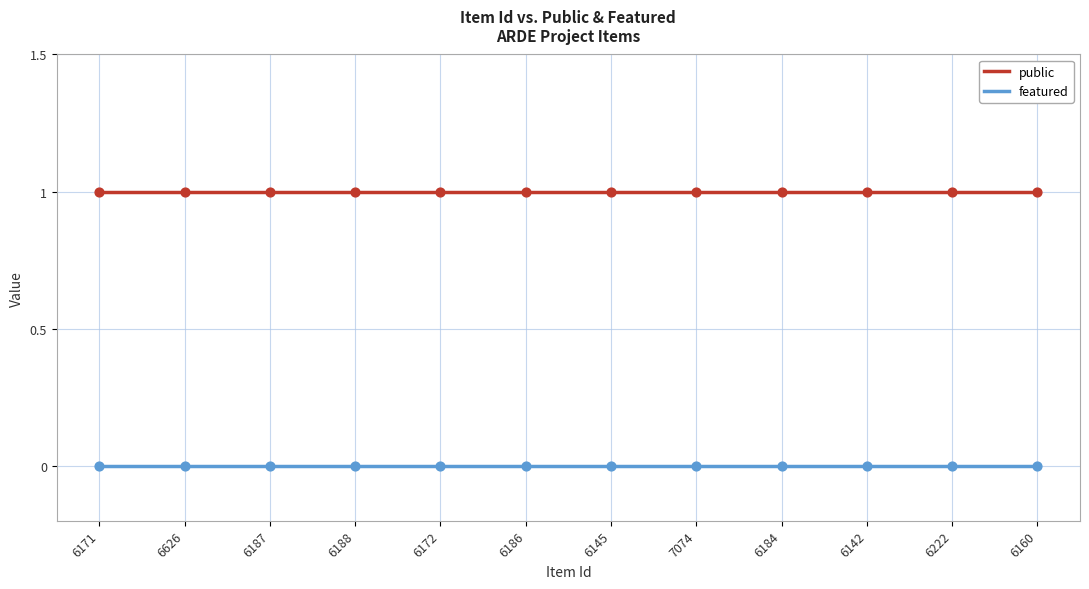

Which series has the largest total across all categories?

public